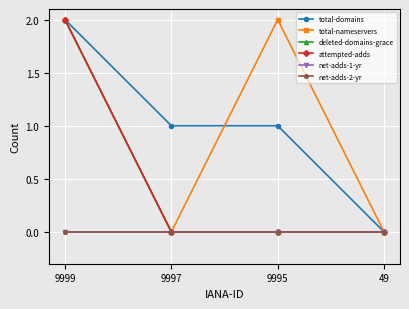

Is it true that deleted-domains-grace equals 1 at 49?

False